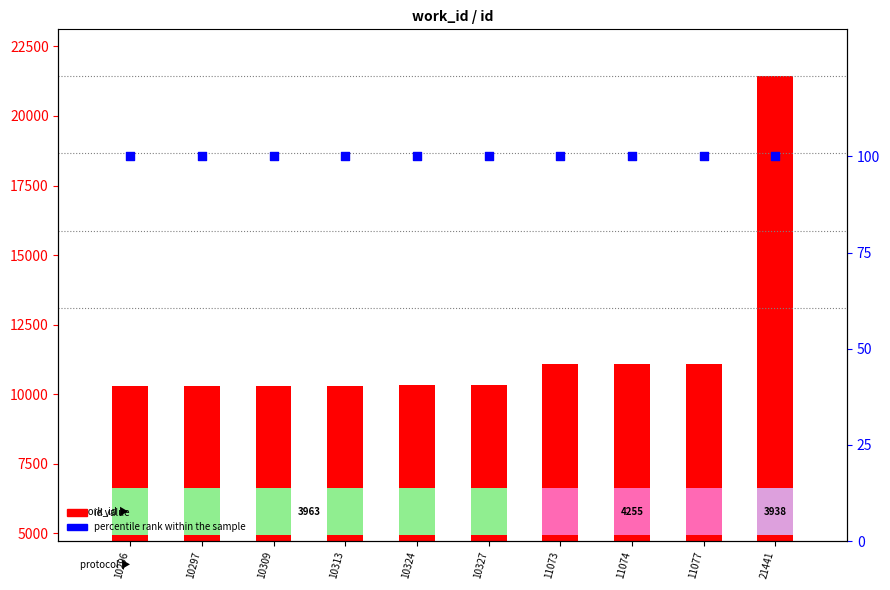

Is the value of id value at 11073 greater than the value of percentile rank within the sample at 21441?

Yes